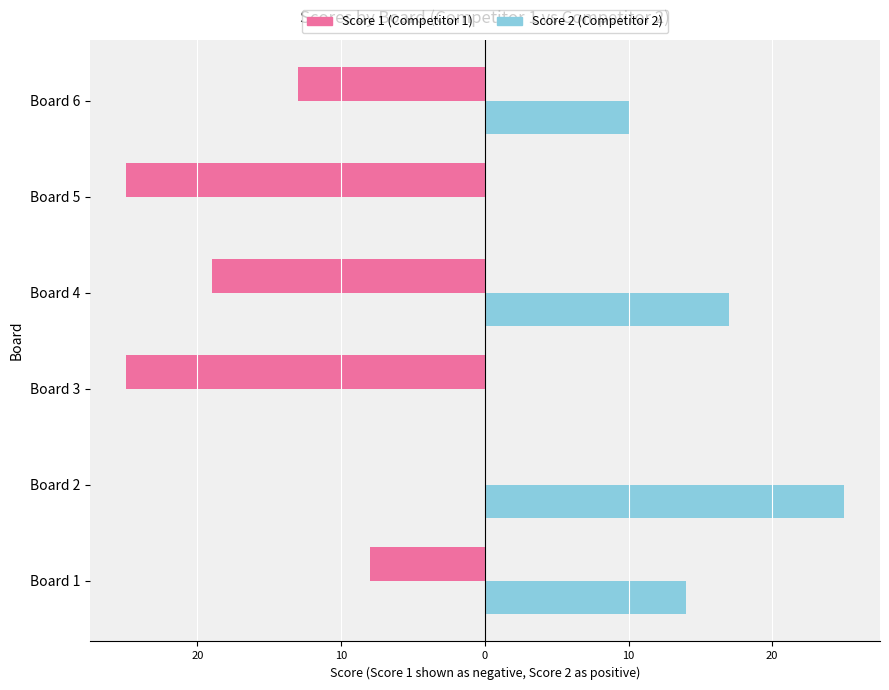

True or false: Score 2 has a value of 30 at Board 4.

False